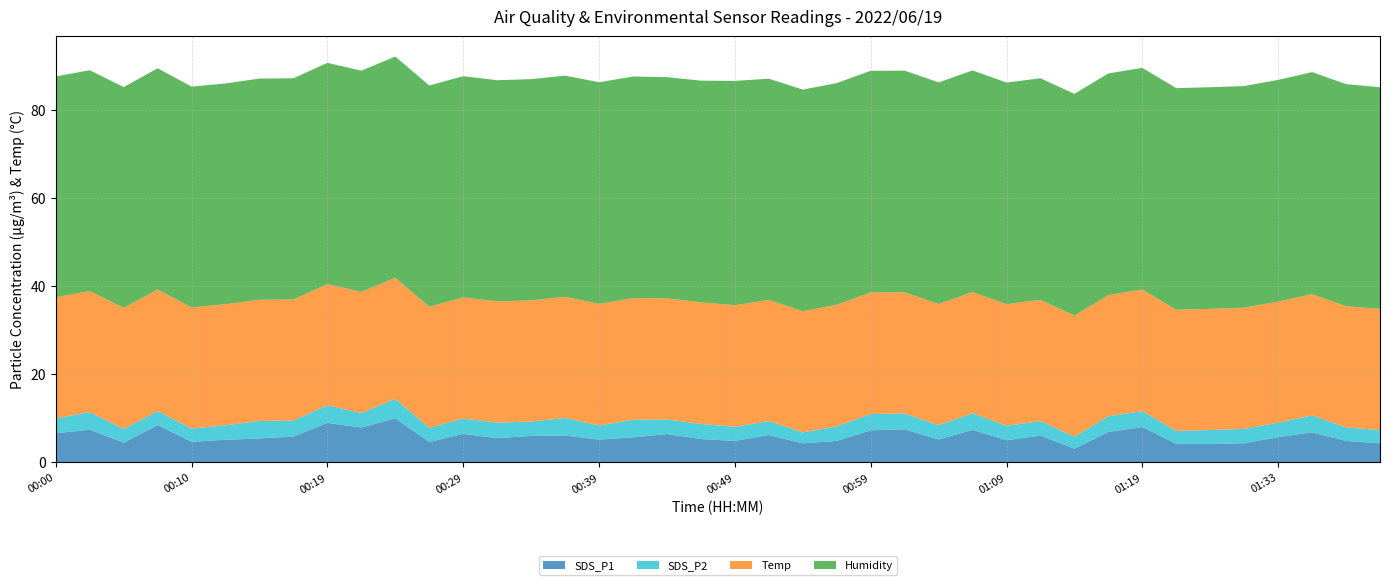

Reading right to left, what are all the values shown in this chart?

SDS_P1: 4.3	4.9	6.8	5.7	4.3	4.2	4.2	8.0	6.9	3.1	6.1	5.0	7.4	5.2	7.5	7.3	4.9	4.3	6.2	4.9	5.3	6.4	5.7	5.2	6.1	6.0	5.5	6.5	4.6	10.0	7.9	9.0	5.9	5.4	5.1	4.7	8.5	4.5	7.4	6.6
SDS_P2: 3.0	3.1	3.9	3.3	3.3	3.2	2.9	3.6	3.6	2.7	3.3	3.3	3.8	3.2	3.6	3.7	3.3	2.5	3.2	3.2	3.4	3.3	4.0	3.2	4.0	3.3	3.5	3.5	3.2	4.4	3.3	4.0	3.6	4.0	3.3	3.0	3.2	3.1	4.0	3.4
Temp: 27.5	27.5	27.5	27.5	27.5	27.5	27.5	27.6	27.5	27.5	27.5	27.6	27.5	27.5	27.5	27.6	27.6	27.5	27.5	27.6	27.6	27.5	27.6	27.6	27.5	27.5	27.5	27.5	27.5	27.5	27.5	27.5	27.5	27.5	27.5	27.5	27.6	27.5	27.5	27.5
Humidity: 50.3	50.4	50.4	50.3	50.3	50.3	50.3	50.3	50.3	50.3	50.3	50.3	50.3	50.3	50.3	50.3	50.3	50.3	50.2	50.9	50.3	50.2	50.3	50.3	50.2	50.2	50.2	50.2	50.2	50.2	50.2	50.2	50.2	50.2	50.1	50.1	50.2	50.1	50.1	50.1